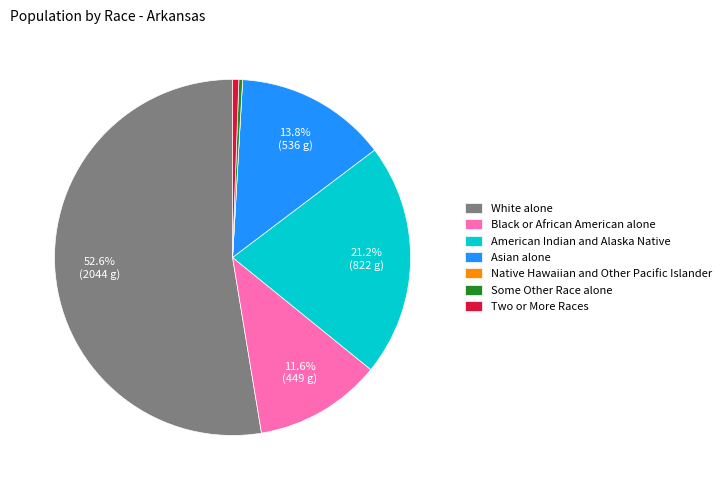

Which has a higher value, White alone or Asian alone?

White alone